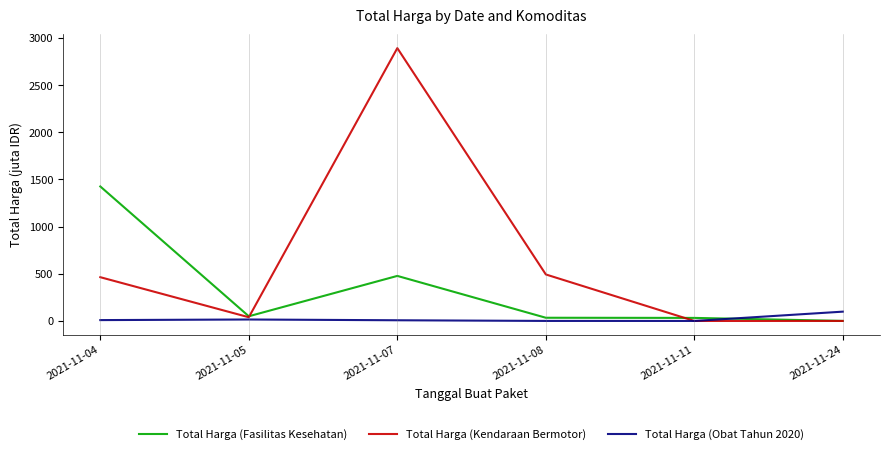

At which category is the sum across all series the highest?

2021-11-07